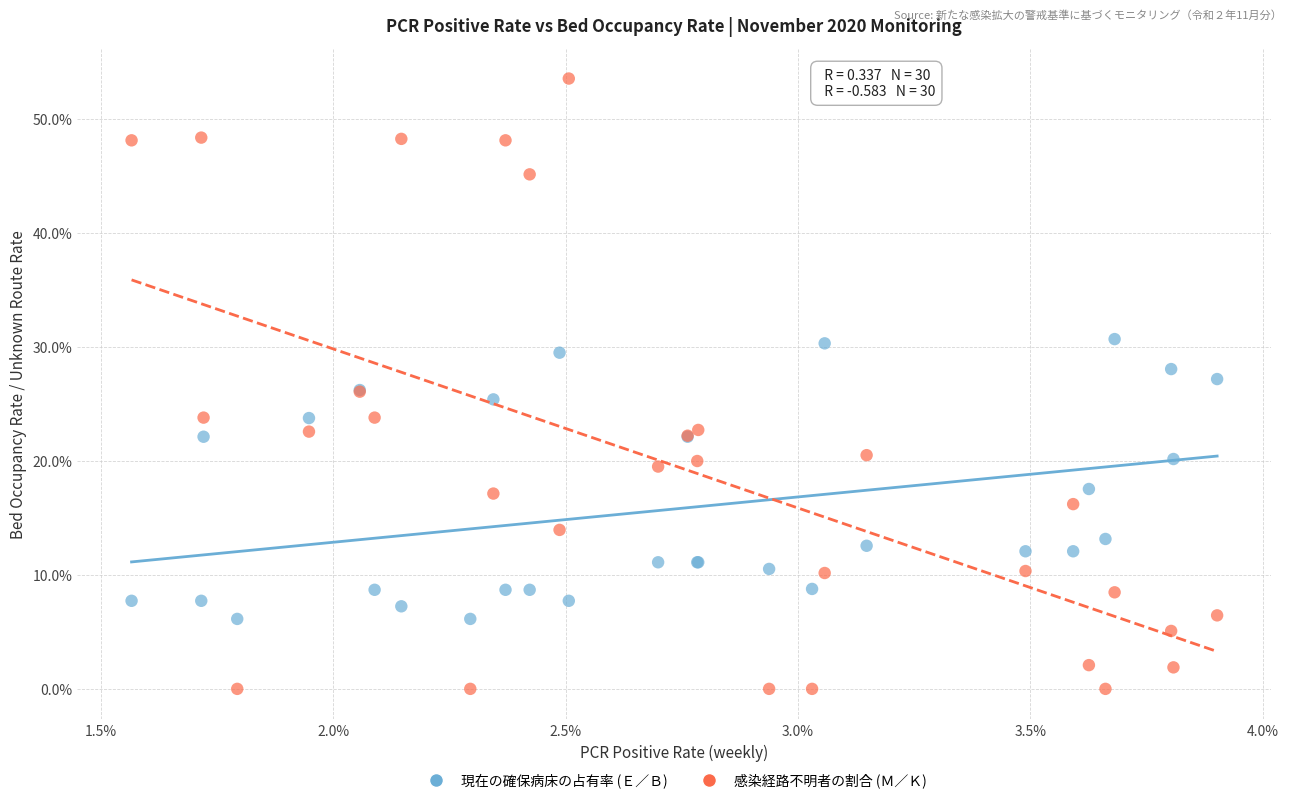

Which series reaches the maximum Y coordinate?

感染経路不明者の割合 (Ｍ／Ｋ)